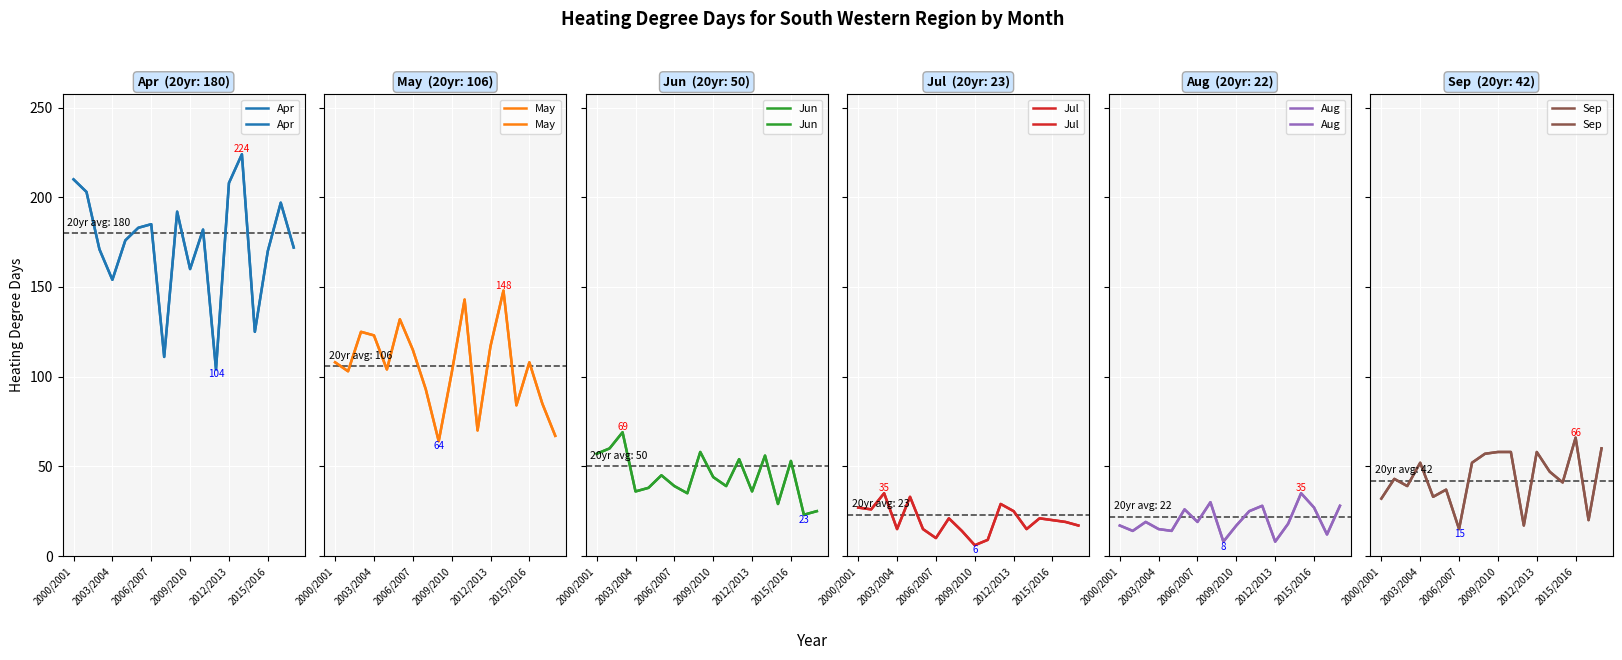

True or false: Jun and May cross at least once.

False